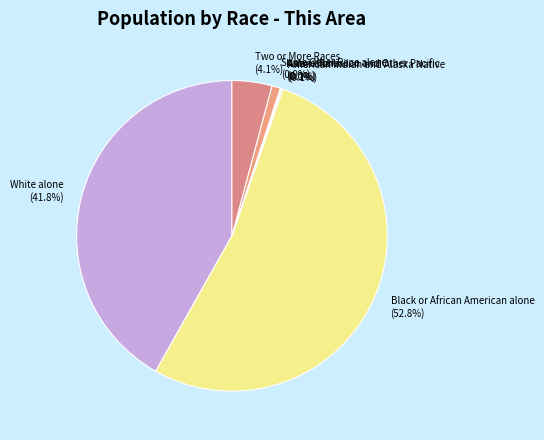

Does Two or More Races account for over 50% of the chart?

No